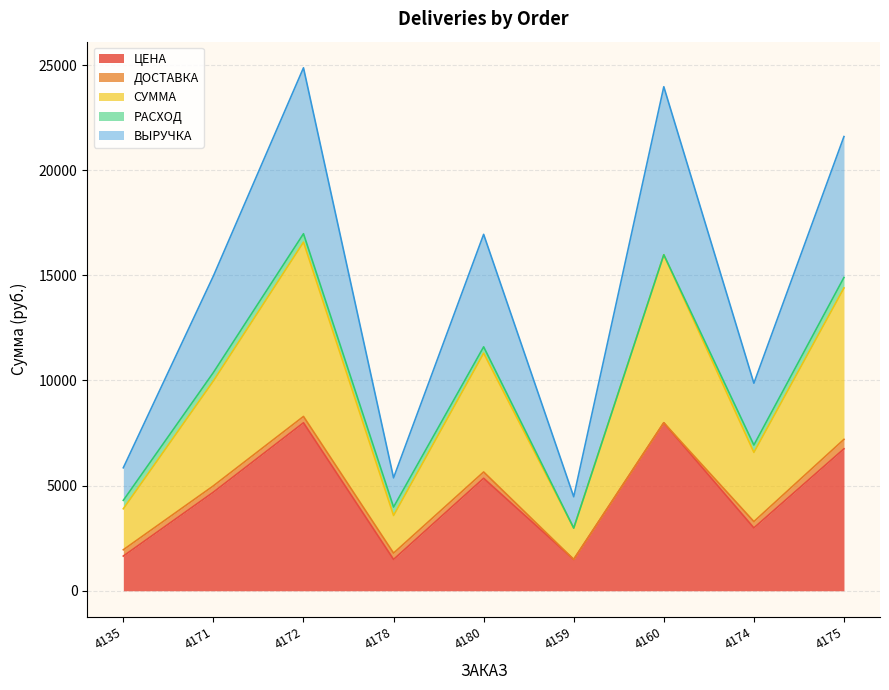

What is the highest value of the ЦЕНА series?

7990